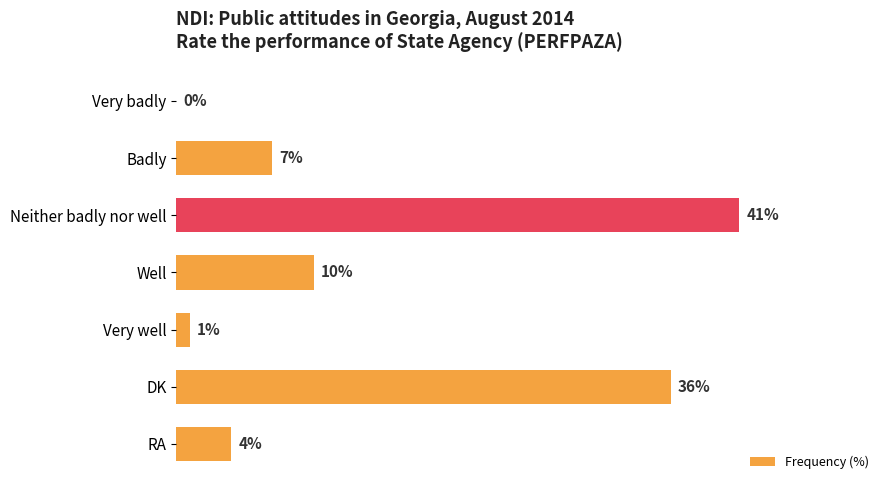

Which category has the highest value across all series?

Neither badly nor well